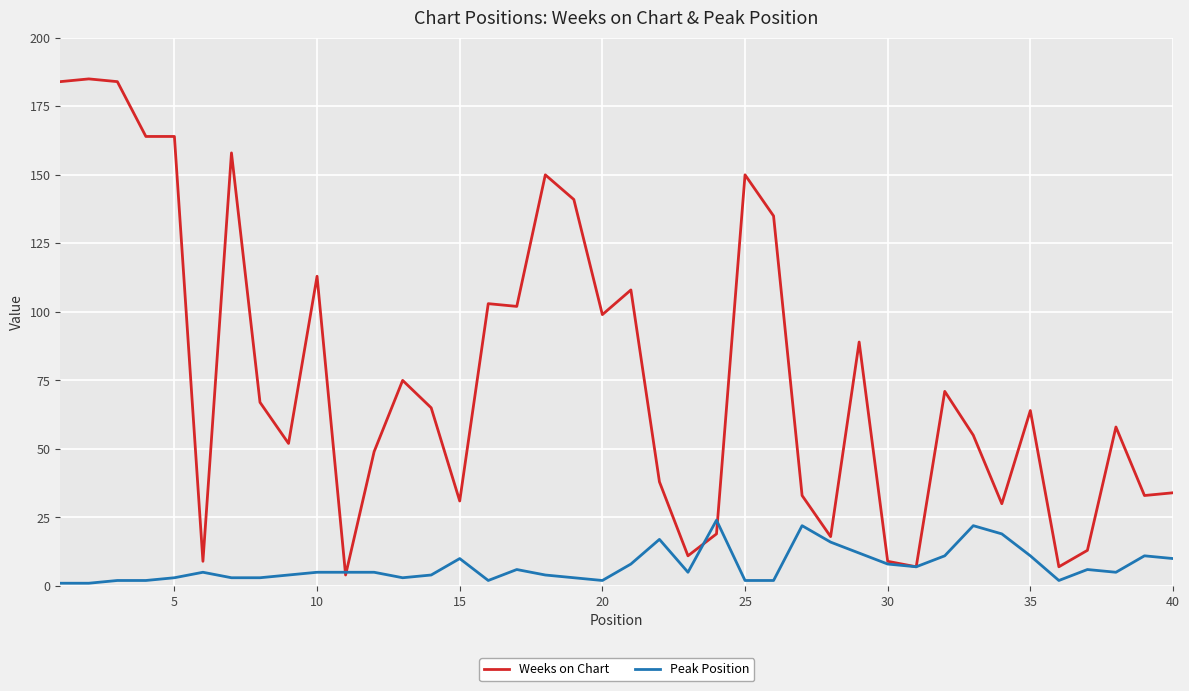

What is the minimum value for Weeks on Chart?

4